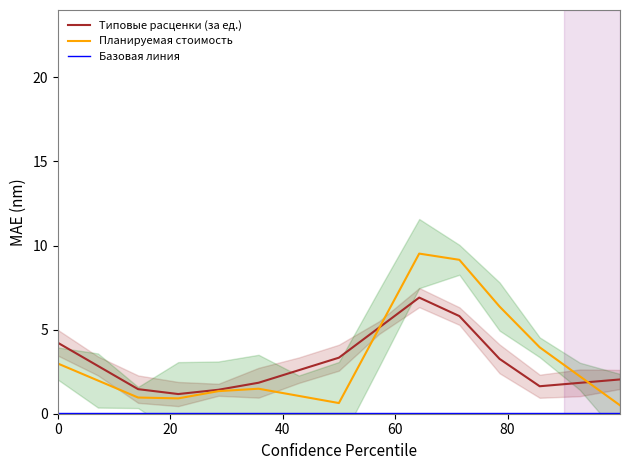

What is the minimum value for Планируемая стоимость?

0.5